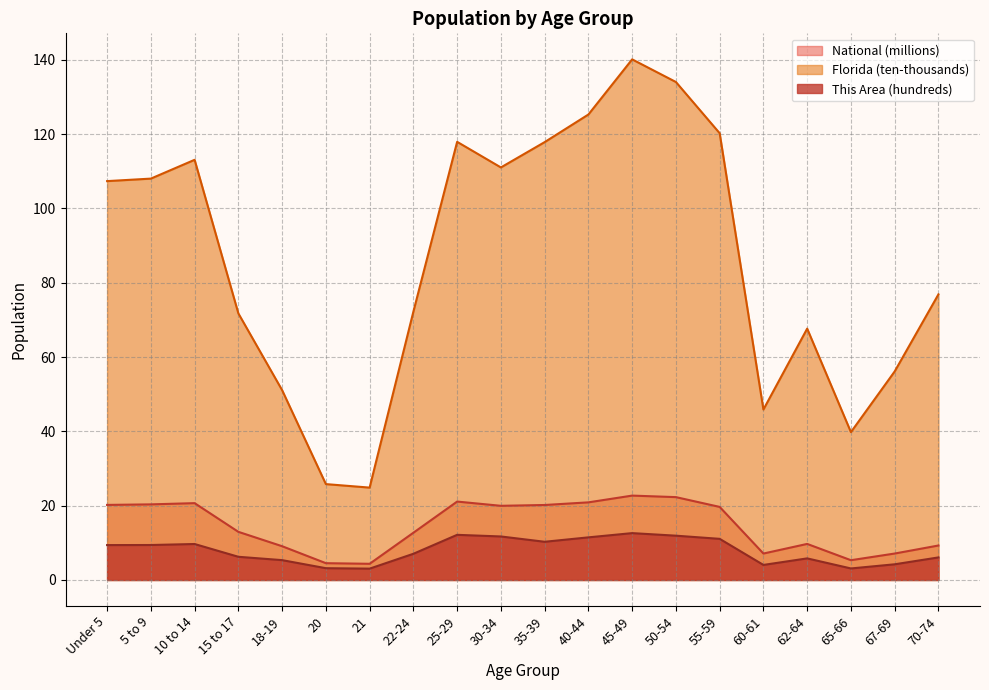

Reading right to left, transcribe all the data shown in this chart.

This Area: 70-74=6.1	67-69=4.2	65-66=3.1	62-64=5.8	60-61=4.0	55-59=11.1	50-54=11.9	45-49=12.6	40-44=11.5	35-39=10.3	30-34=11.7	25-29=12.2	22-24=7.0	21=3.0	20=3.2	18-19=5.3	15 to 17=6.2	10 to 14=9.7	5 to 9=9.4	Under 5=9.4
Florida: 70-74=76.9	67-69=56.1	65-66=39.8	62-64=67.6	60-61=45.9	55-59=120.2	50-54=134.0	45-49=140.1	40-44=125.3	35-39=117.8	30-34=111.0	25-29=117.9	22-24=72.2	21=24.9	20=25.8	18-19=51.1	15 to 17=71.7	10 to 14=113.1	5 to 9=108.0	Under 5=107.4
National: 70-74=9.3	67-69=7.1	65-66=5.3	62-64=9.7	60-61=7.1	55-59=19.7	50-54=22.3	45-49=22.7	40-44=20.9	35-39=20.2	30-34=20.0	25-29=21.1	22-24=12.7	21=4.4	20=4.5	18-19=9.1	15 to 17=13.0	10 to 14=20.7	5 to 9=20.3	Under 5=20.2